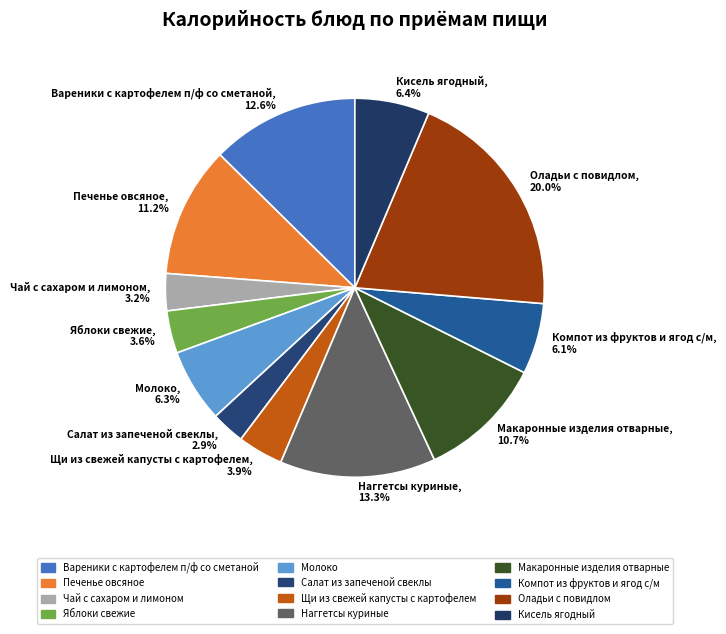

Is Молоко the majority of the pie?

No